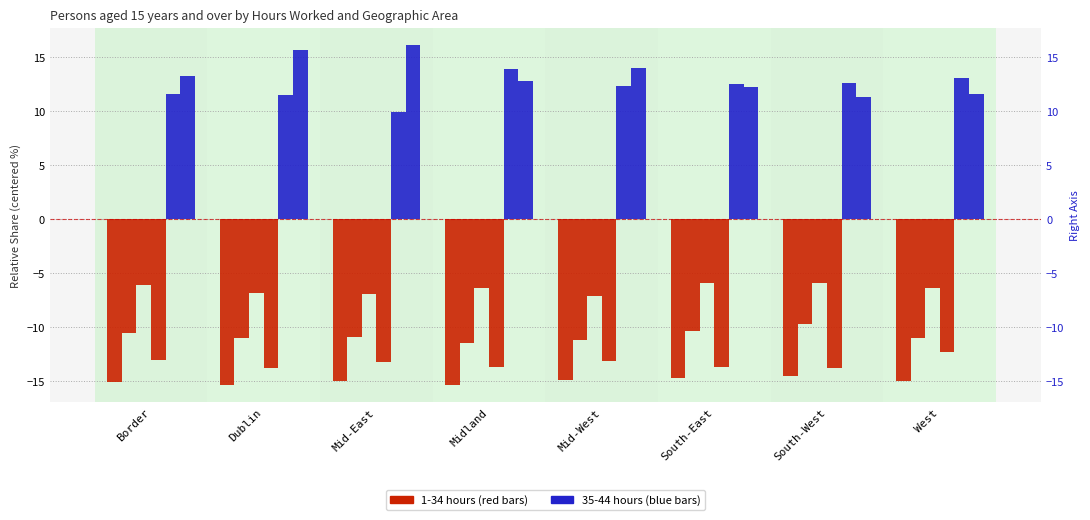

At Mid-East, list the series in order from largest to smallest.

40 - 44 hours, 35 - 39 hours, 20 - 29 hours, 10 - 19 hours, 30 - 34 hours, 1 - 9 hours